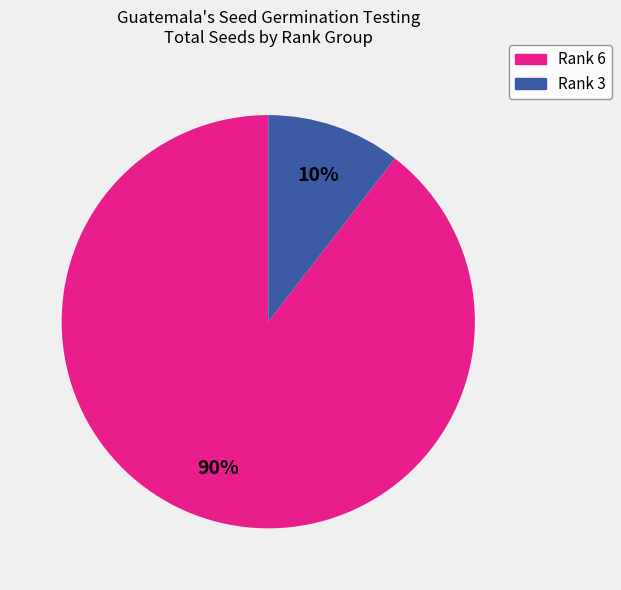

Does any single category account for the majority?

Yes